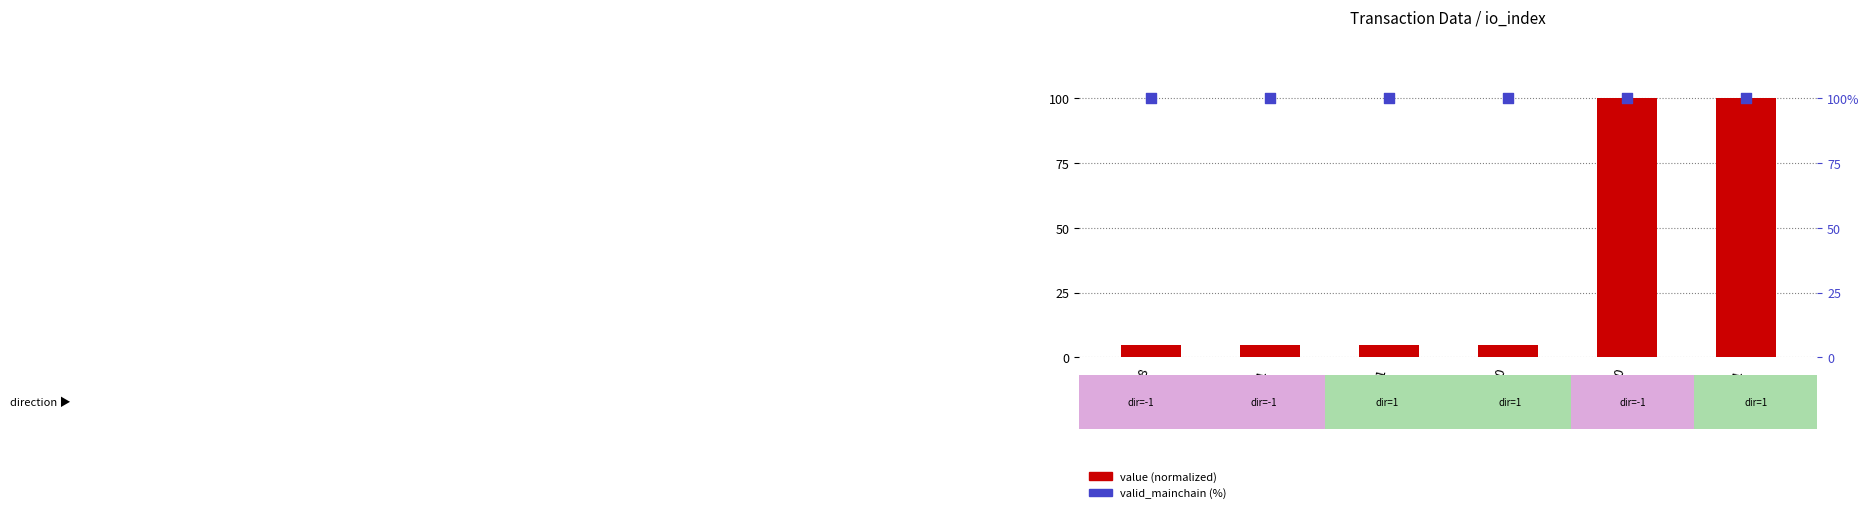

Which series has the largest total across all categories?

valid_mainchain (%)